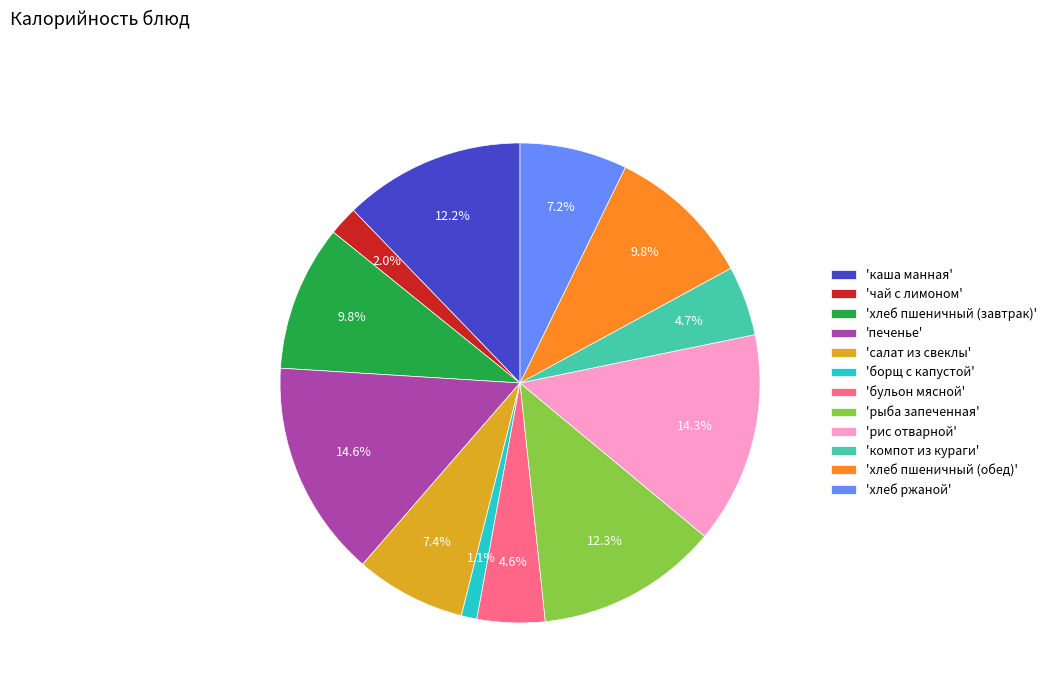

Is the sum of 'хлеб пшеничный (завтрак)' and 'салат из свеклы' greater than half?

No